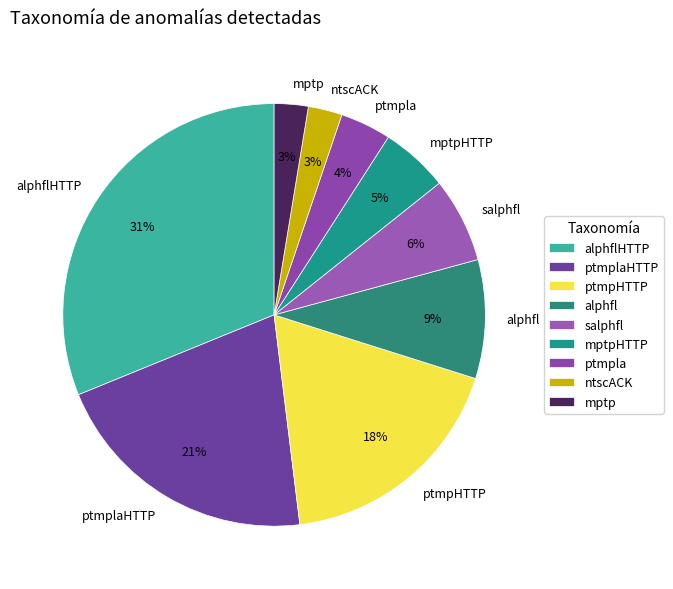

Between ptmpHTTP and ptmplaHTTP, which is larger?

ptmplaHTTP